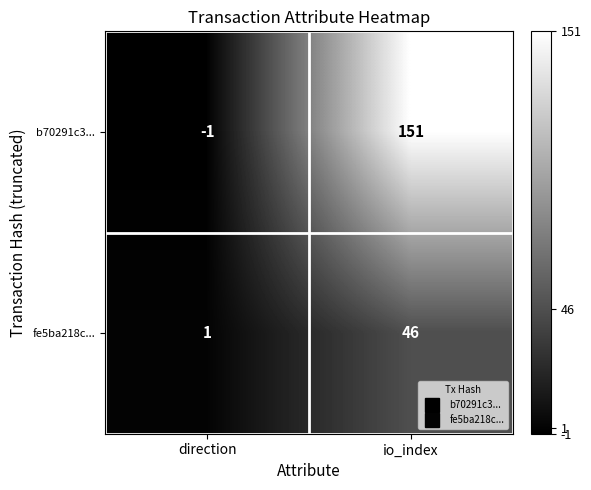

What is the difference between the highest and lowest values at io_index?

105